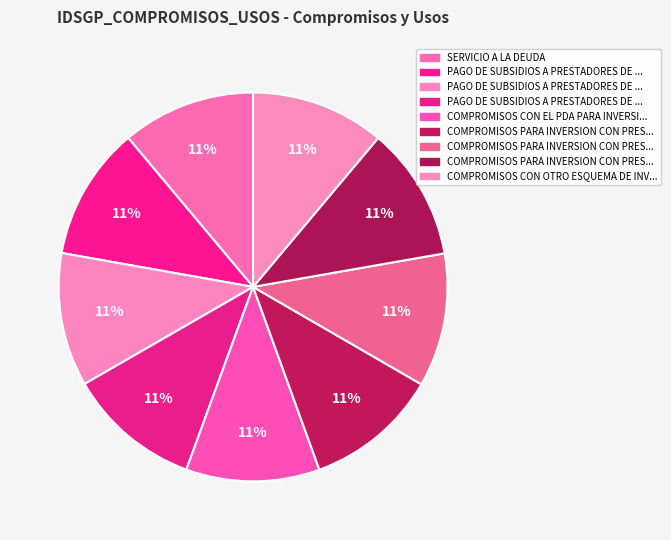

Is there any slice that represents more than half of the pie?

No